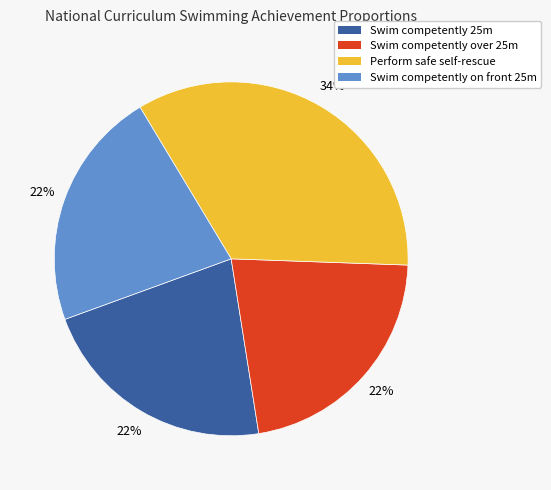

Combined, do Perform safe self-rescue and Swim competently 25m account for over 50%?

Yes